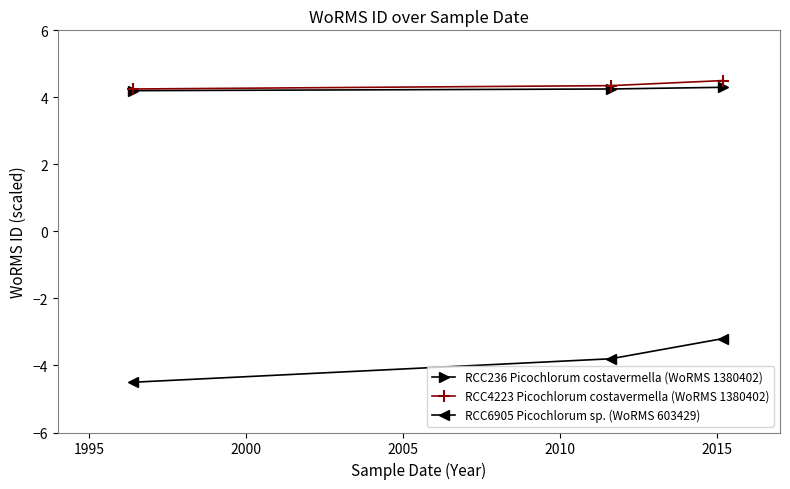

Does the chart have visible grid lines?

No